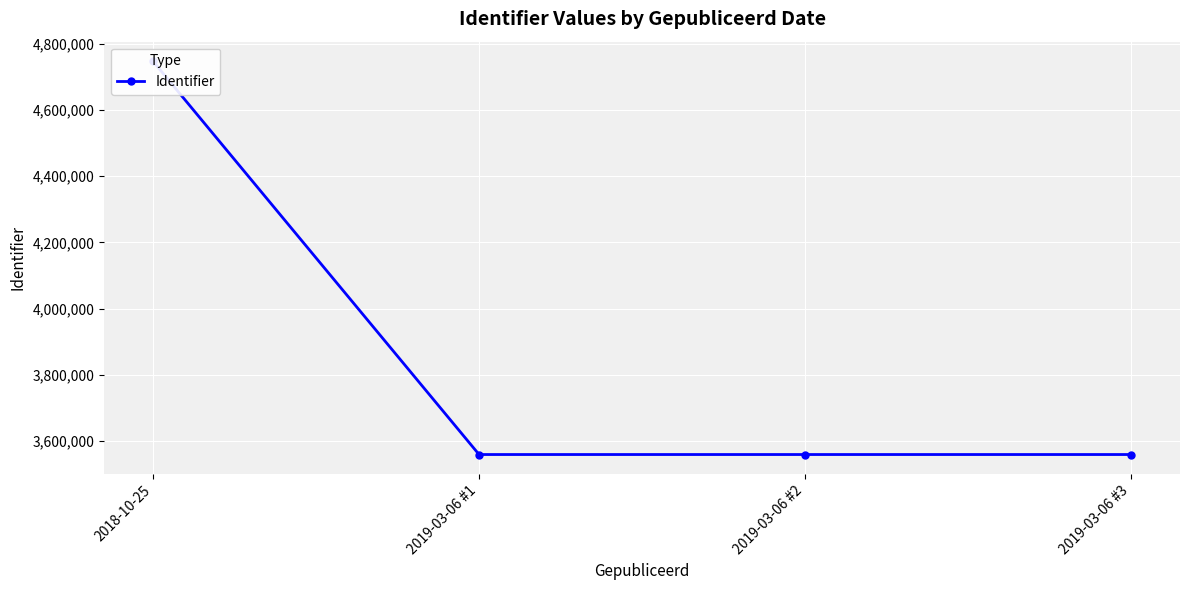

How many values exceed 3559349?

1